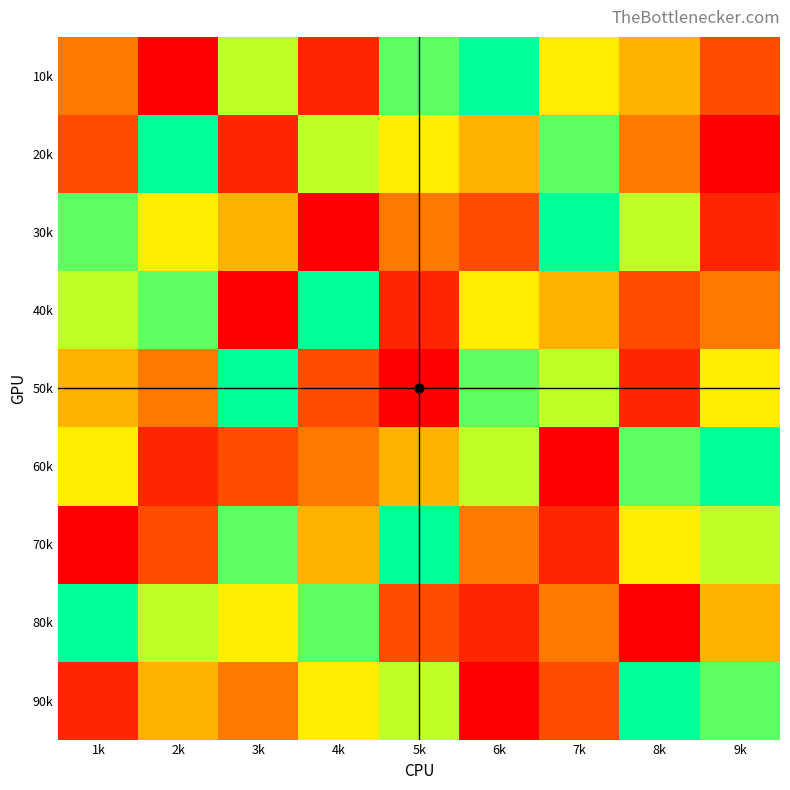

Reading left to right, extract all data points from this chart.

10k: 1k=4	2k=1	3k=7	4k=2	5k=8	6k=9	7k=6	8k=5	9k=3
20k: 1k=3	2k=9	3k=2	4k=7	5k=6	6k=5	7k=8	8k=4	9k=1
30k: 1k=8	2k=6	3k=5	4k=1	5k=4	6k=3	7k=9	8k=7	9k=2
40k: 1k=7	2k=8	3k=1	4k=9	5k=2	6k=6	7k=5	8k=3	9k=4
50k: 1k=5	2k=4	3k=9	4k=3	5k=1	6k=8	7k=7	8k=2	9k=6
60k: 1k=6	2k=2	3k=3	4k=4	5k=5	6k=7	7k=1	8k=8	9k=9
70k: 1k=1	2k=3	3k=8	4k=5	5k=9	6k=4	7k=2	8k=6	9k=7
80k: 1k=9	2k=7	3k=6	4k=8	5k=3	6k=2	7k=4	8k=1	9k=5
90k: 1k=2	2k=5	3k=4	4k=6	5k=7	6k=1	7k=3	8k=9	9k=8